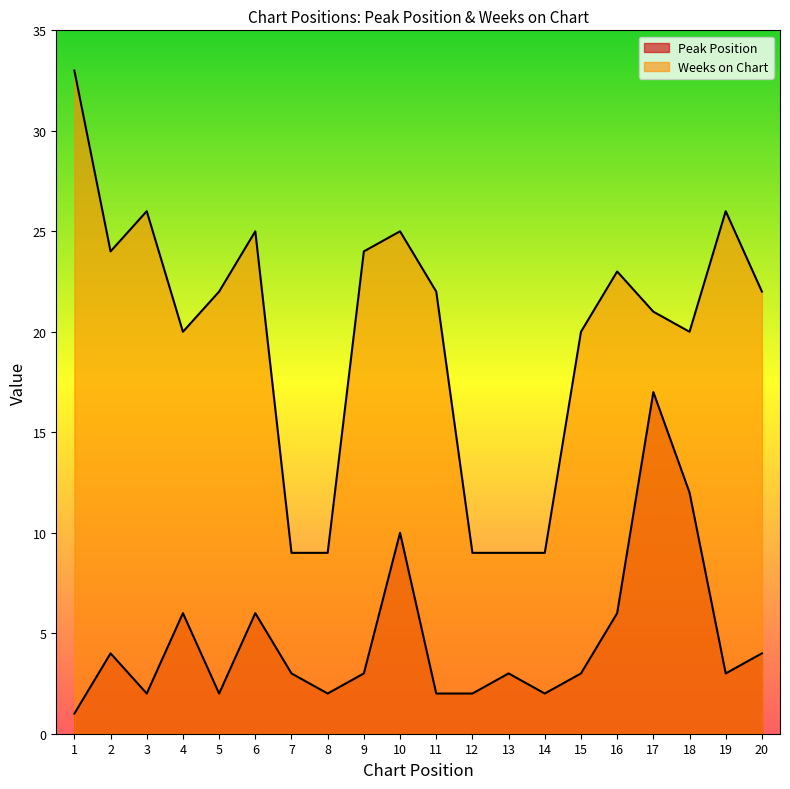

How many lines are shown in the chart?

2